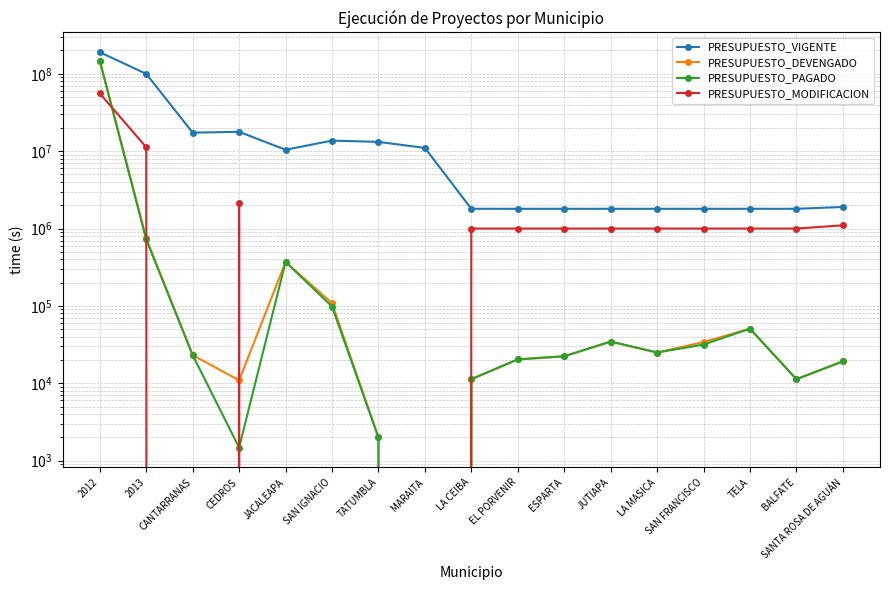

The value of PRESUPUESTO_VIGENTE at 2012 is 75298651.3. True or false?

False